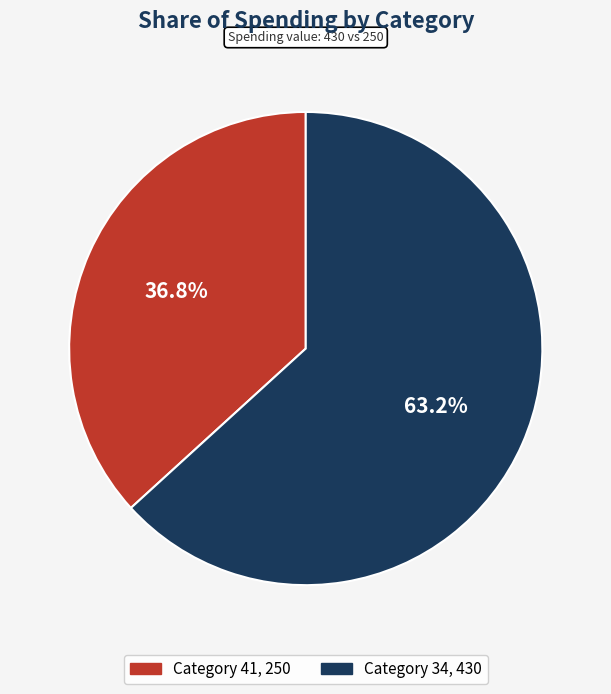

How many slices are in this pie chart?

2